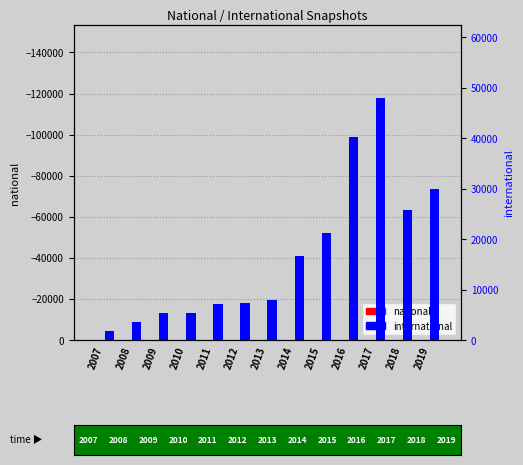

How many groups of bars are there?

13